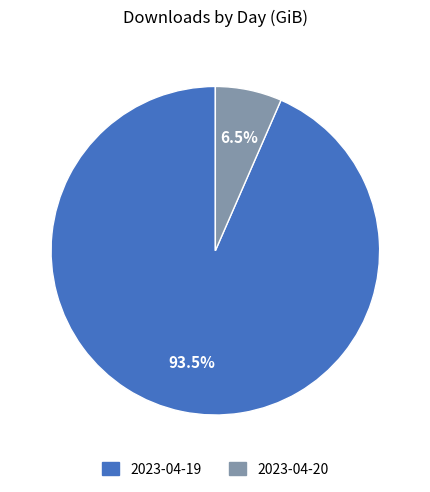

Which slice is the smallest?

2023-04-20